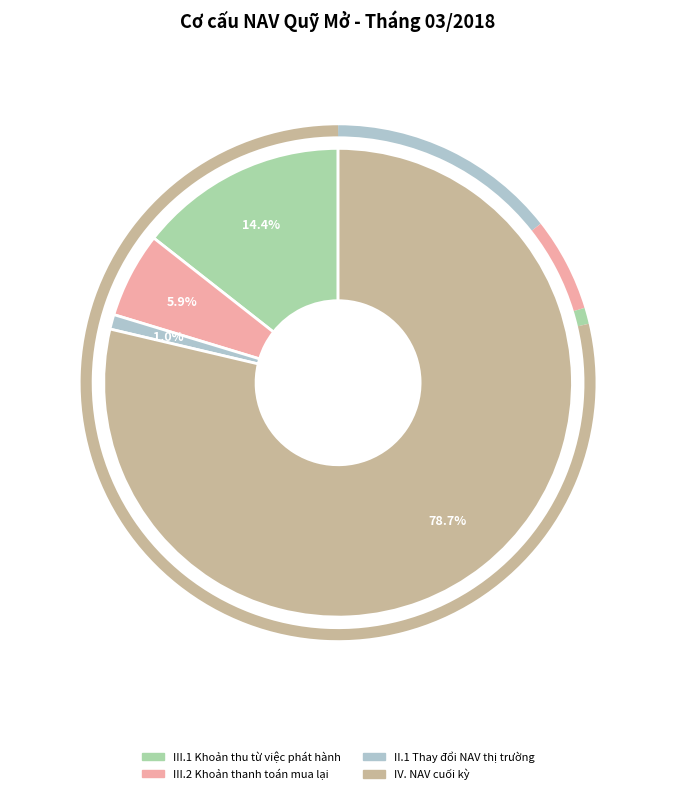

To the nearest percent, what is the combined percentage of II.1 Thay đổi NAV thị trường and III.1 Khoản thu từ việc phát hành?

15%